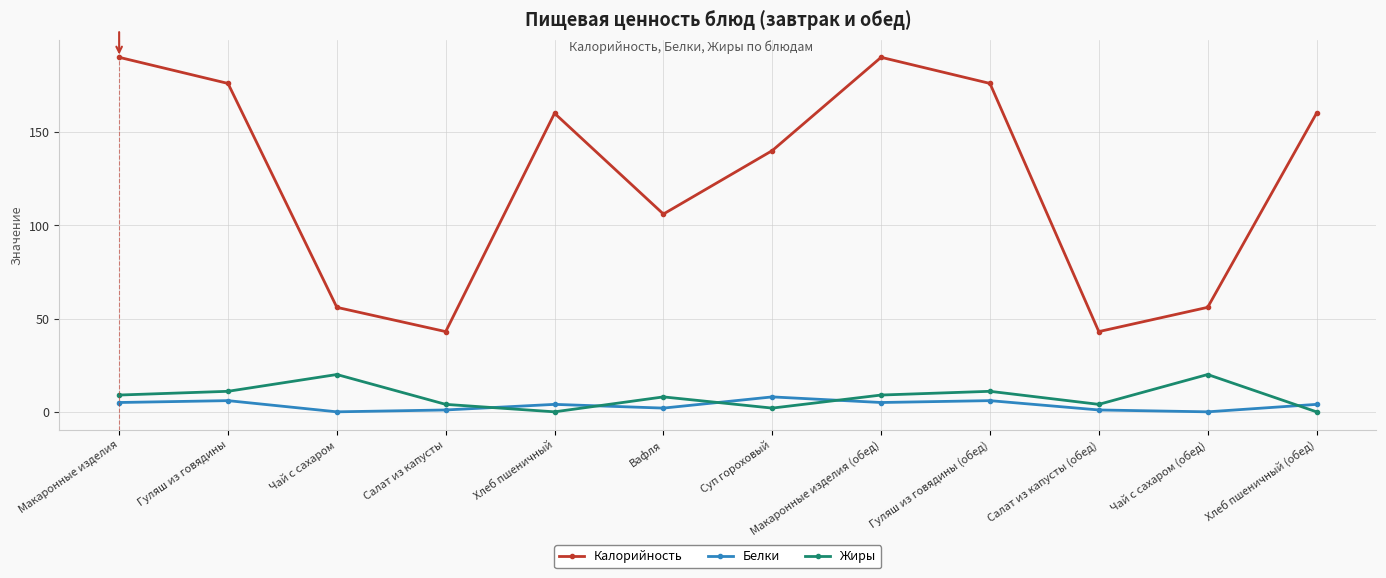

Is it true that Калорийность equals 43 at Салат из капусты (обед)?

True